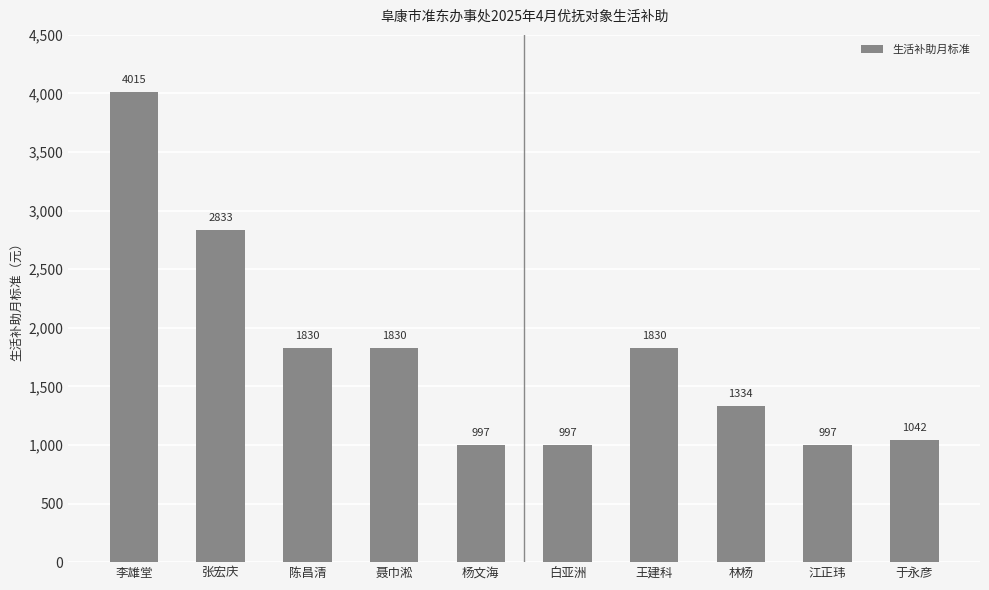

How many series are shown in this chart?

1